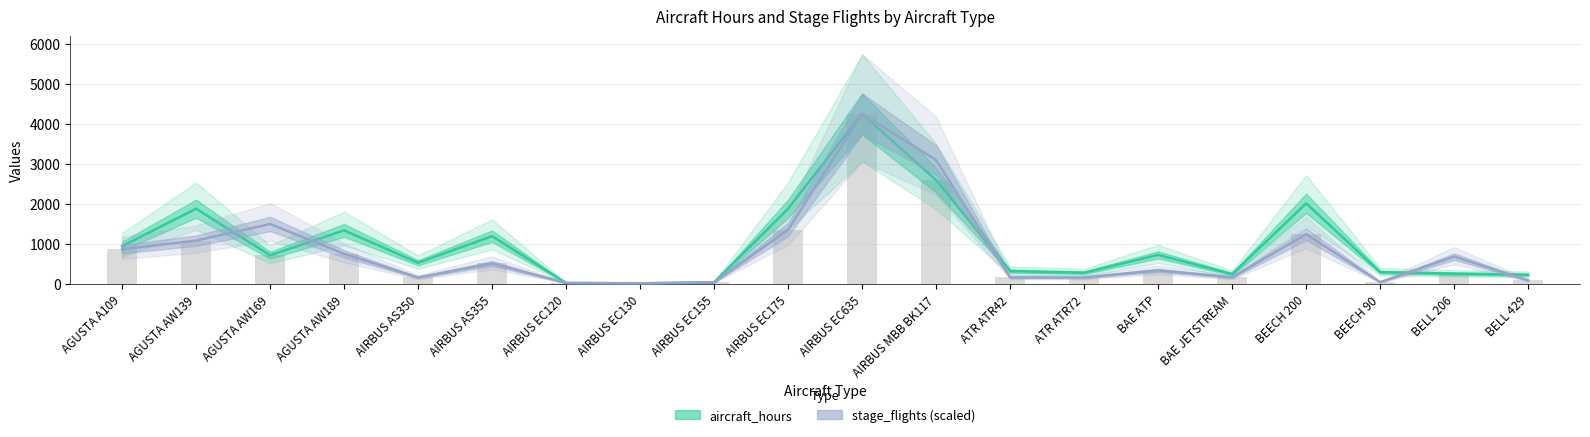

How many groups of bars are there?

20